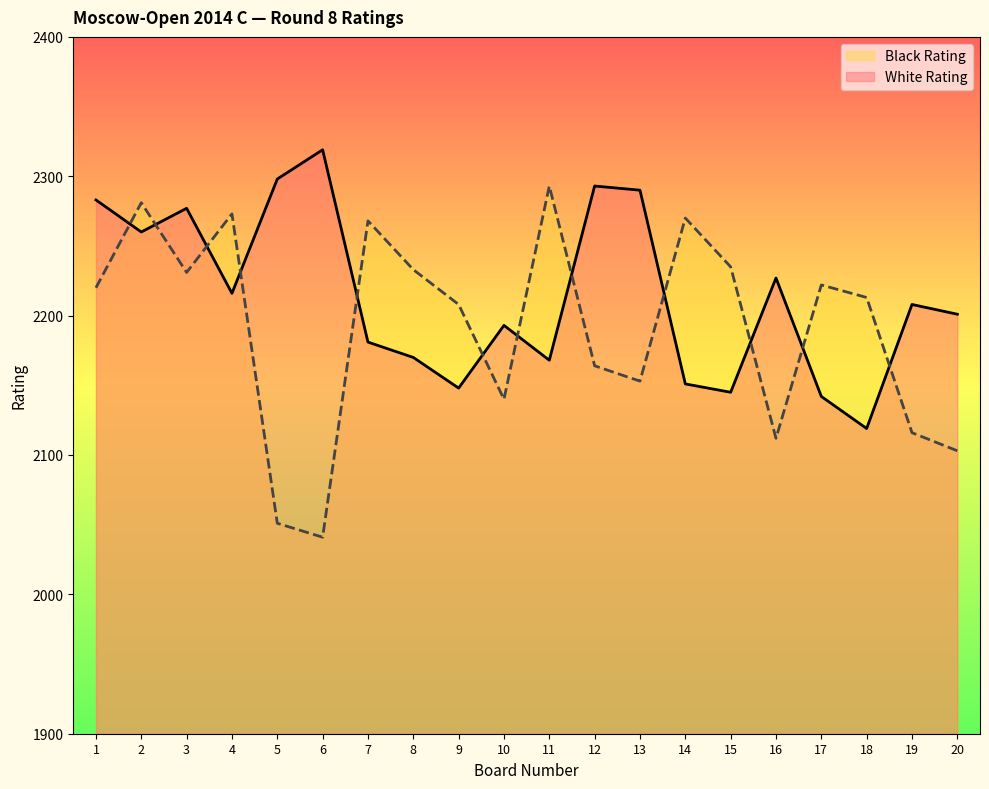

Reading right to left, transcribe all the data shown in this chart.

White Rating: 20=2201	19=2208	18=2119	17=2142	16=2227	15=2145	14=2151	13=2290	12=2293	11=2168	10=2193	9=2148	8=2170	7=2181	6=2319	5=2298	4=2216	3=2277	2=2260	1=2283
Black Rating: 20=2103	19=2116	18=2213	17=2222	16=2112	15=2235	14=2270	13=2153	12=2164	11=2293	10=2140	9=2208	8=2233	7=2268	6=2041	5=2051	4=2273	3=2231	2=2281	1=2220